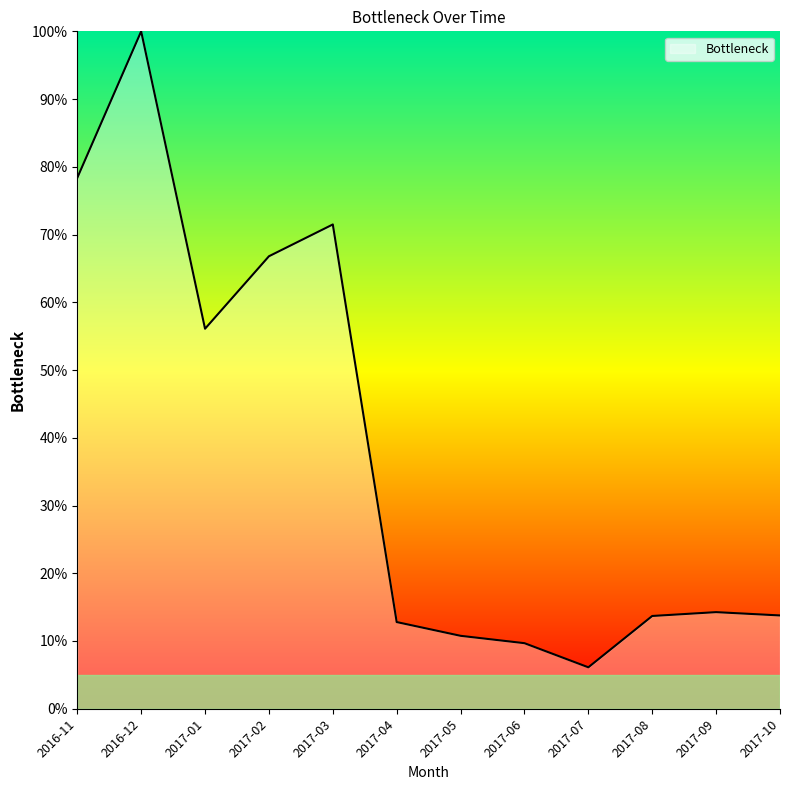

At which label is the value closest to 53?

2017-01